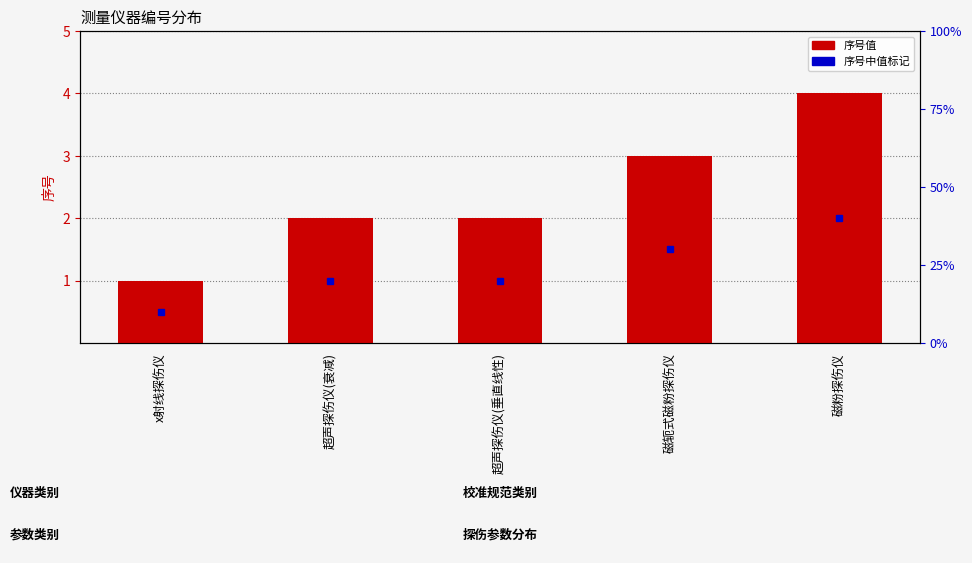

Rank the categories by value from lowest to highest.

x射线探伤仪, 超声探伤仪(衰减), 超声探伤仪(垂直线性), 磁轭式磁粉探伤仪, 磁粉探伤仪